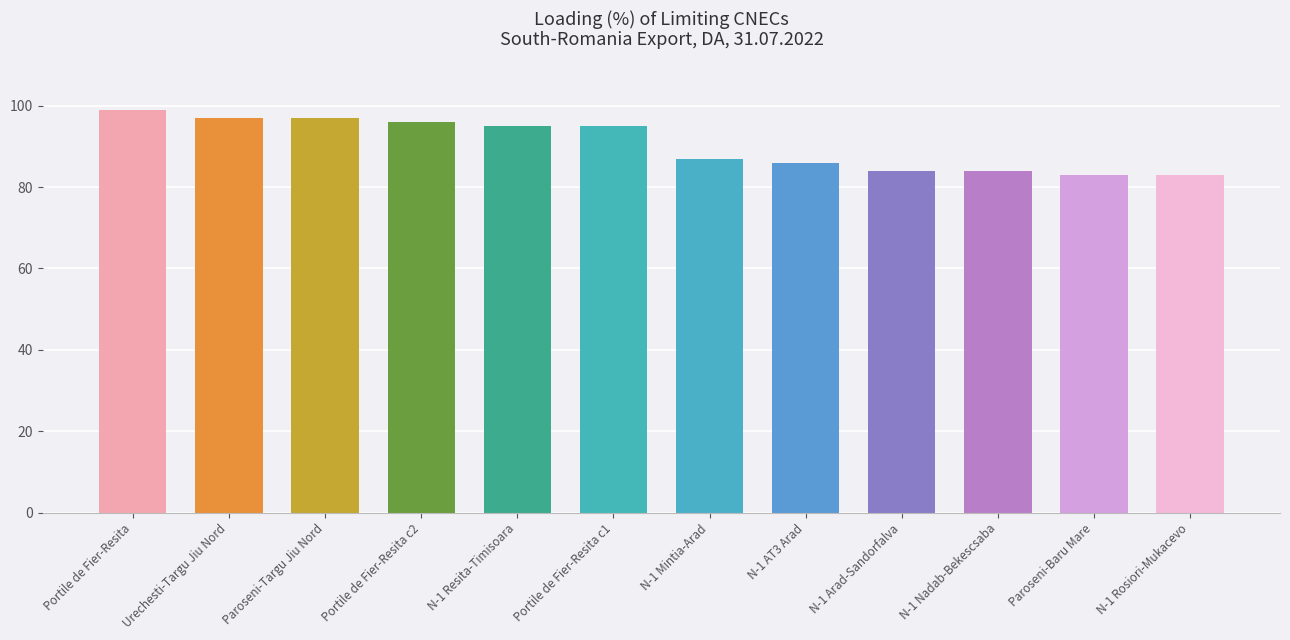

Which has a higher value, N-1 Nadab-Bekescsaba or N-1 Arad-Sandorfalva?

N-1 Nadab-Bekescsaba